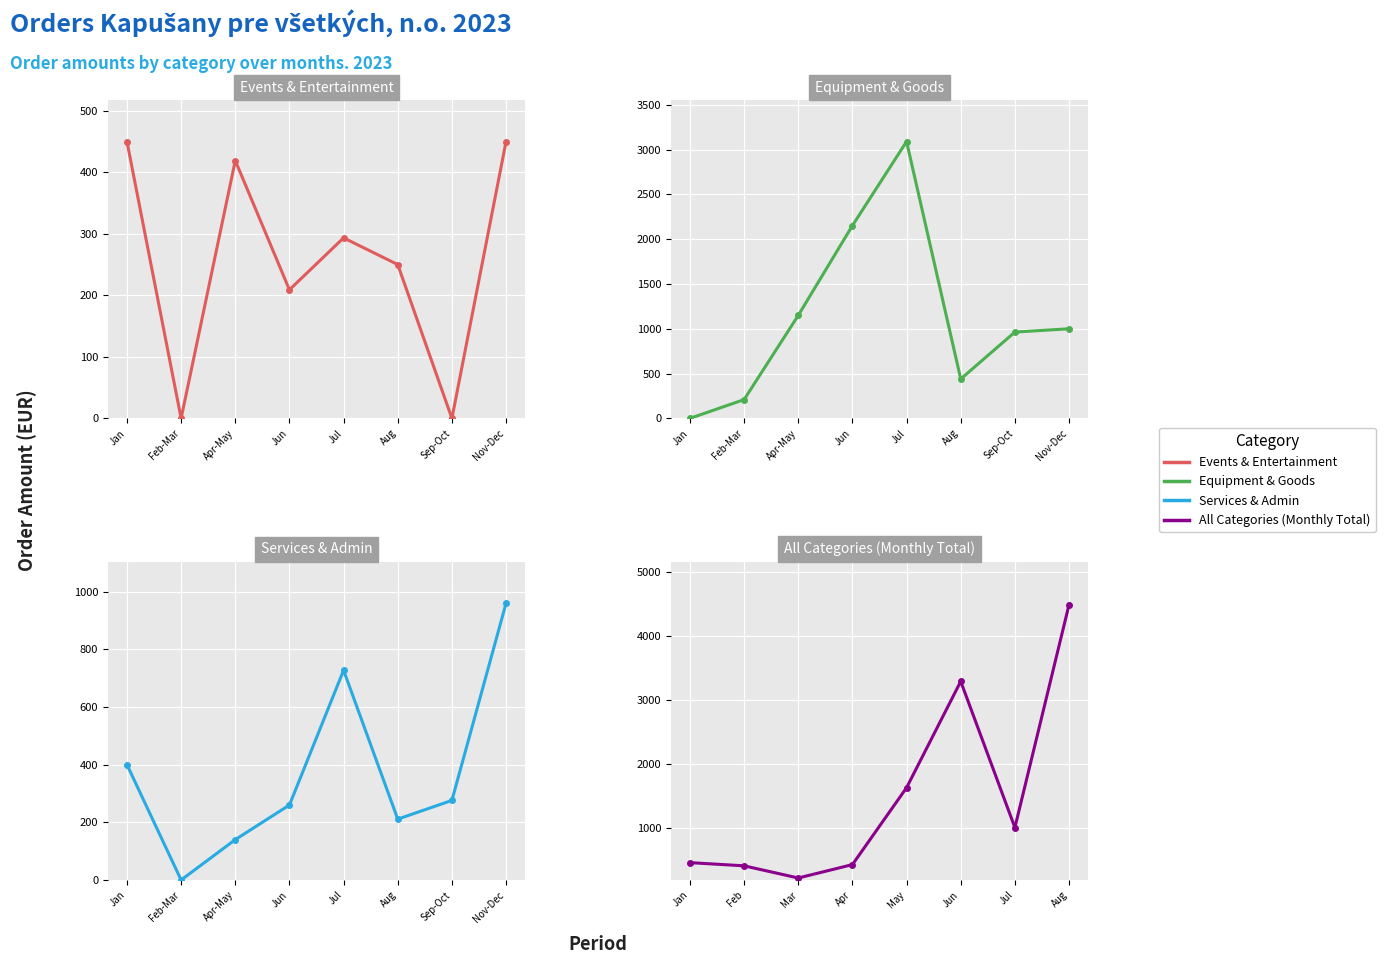

What is the difference between the highest and lowest values at Jun?

1942.5